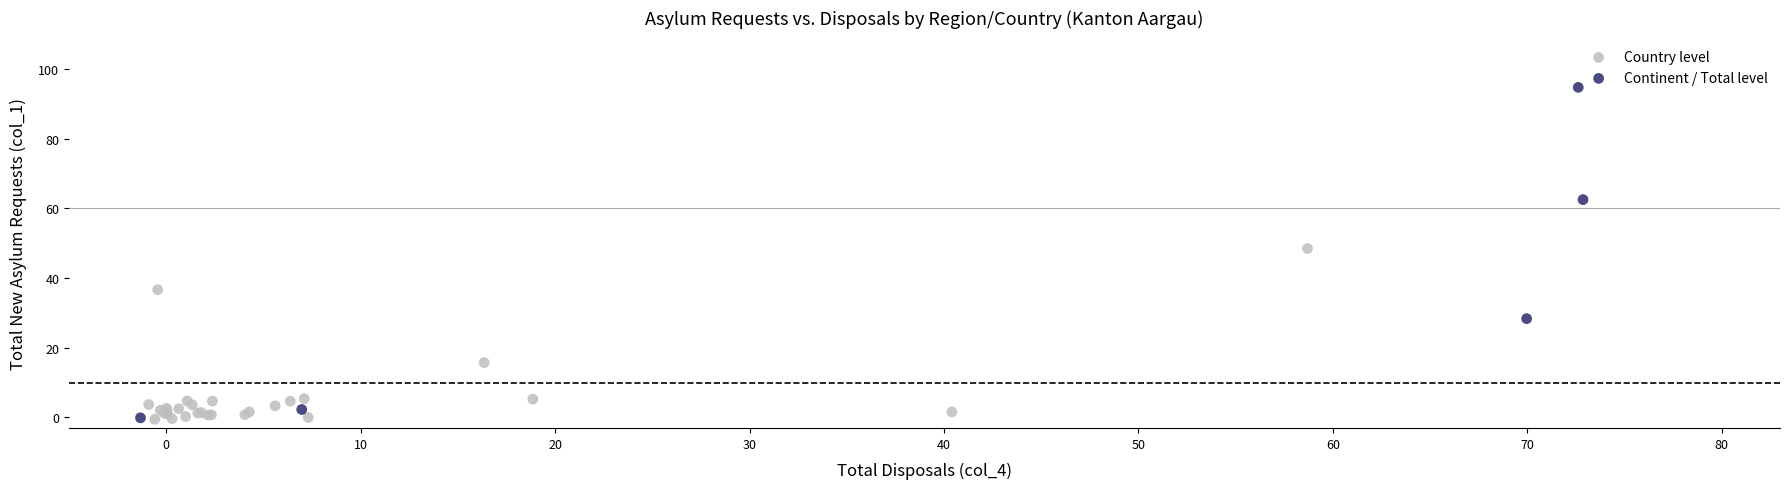

Which series contains the highest Y value?

Continent / Total level